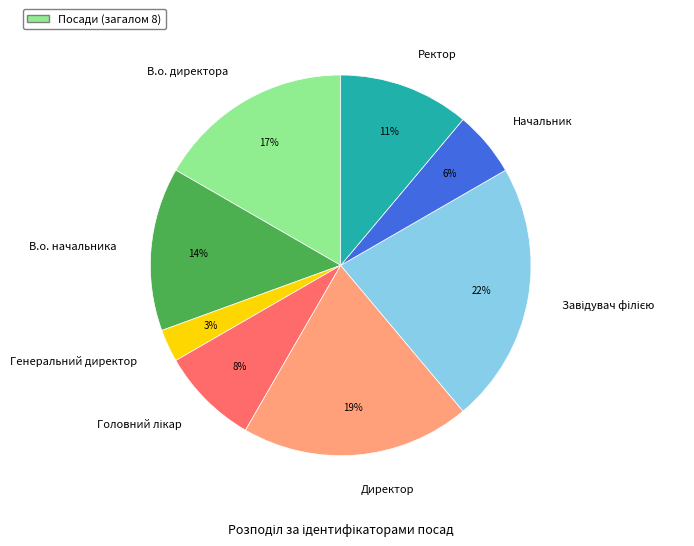

How many segments does this pie chart have?

8